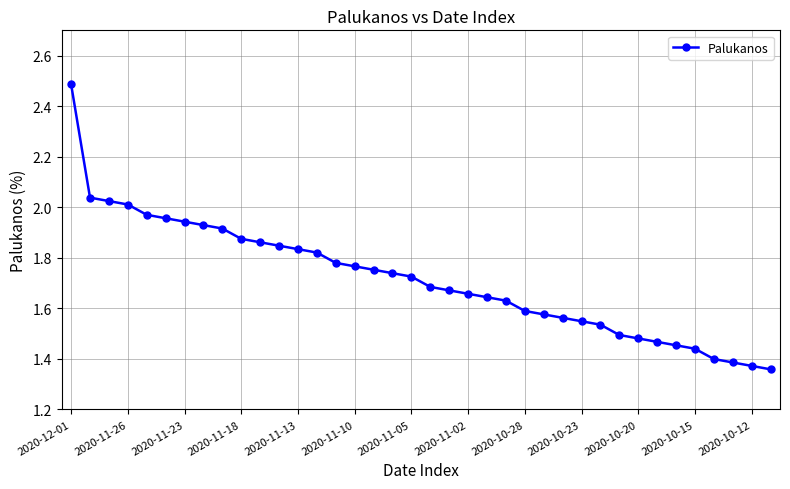

What is the sum of all values?

65.2